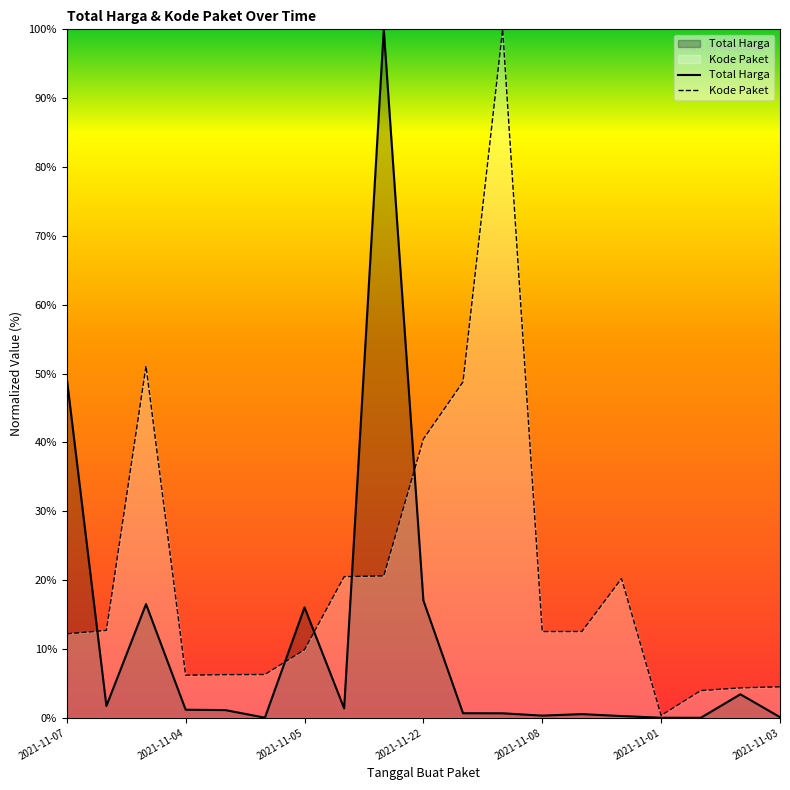

What is the approximate value of Total Harga at 14?

0.3